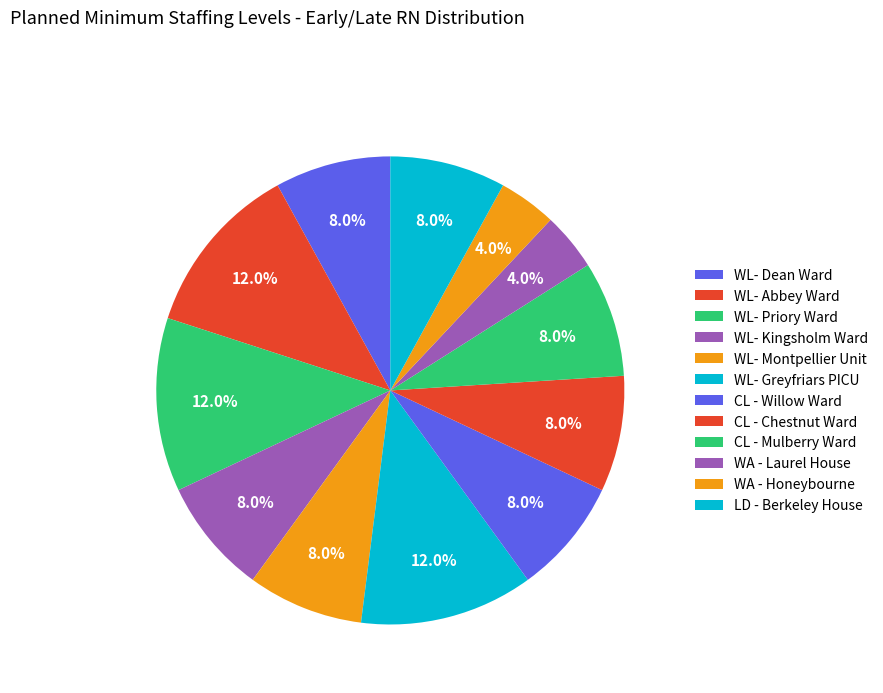

What is the total percentage of WL- Montpellier Unit and WL- Dean Ward?

16.0%